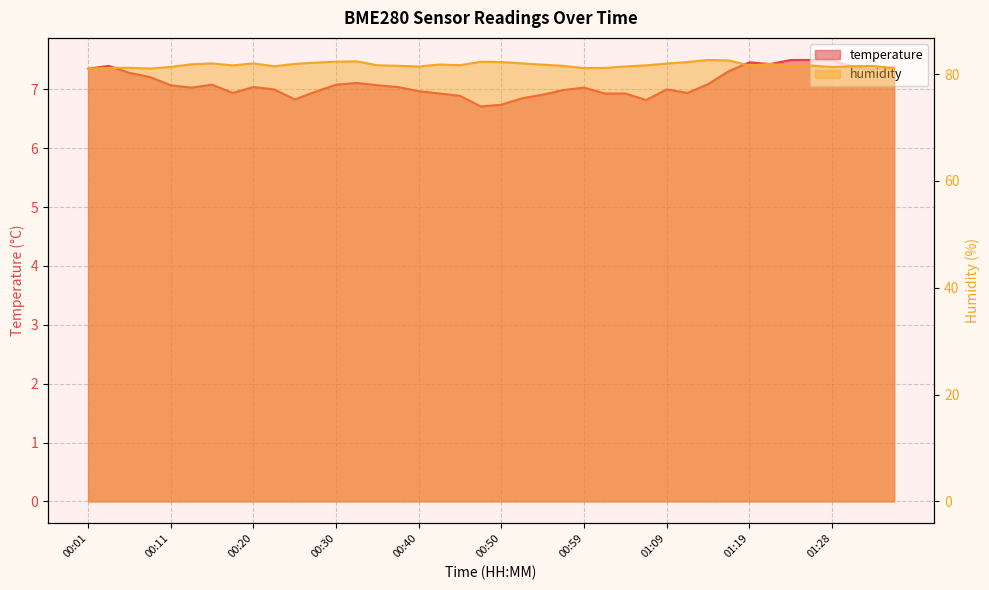

What is the minimum value for temperature?

6.7